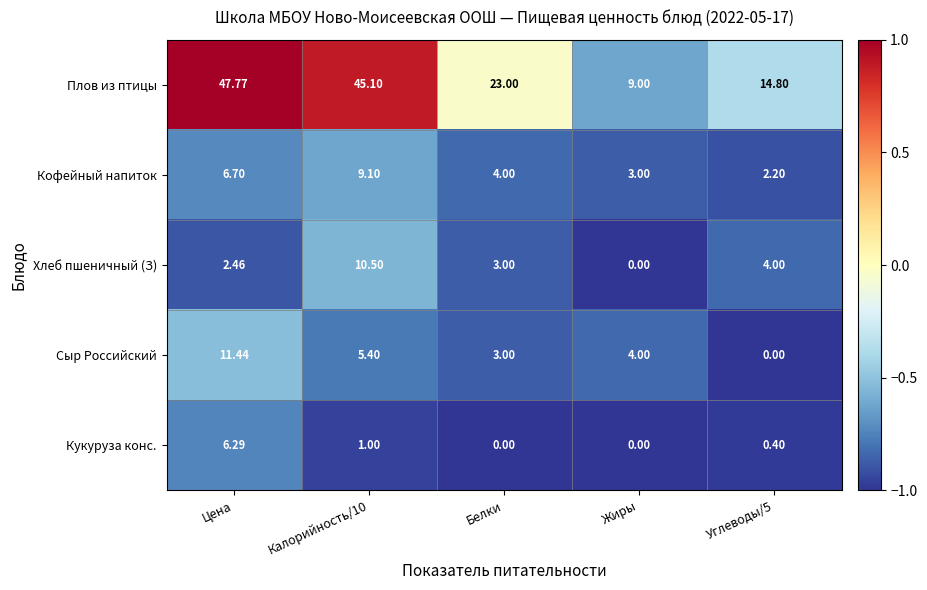

Which series has the largest range (max minus min)?

Плов из птицы